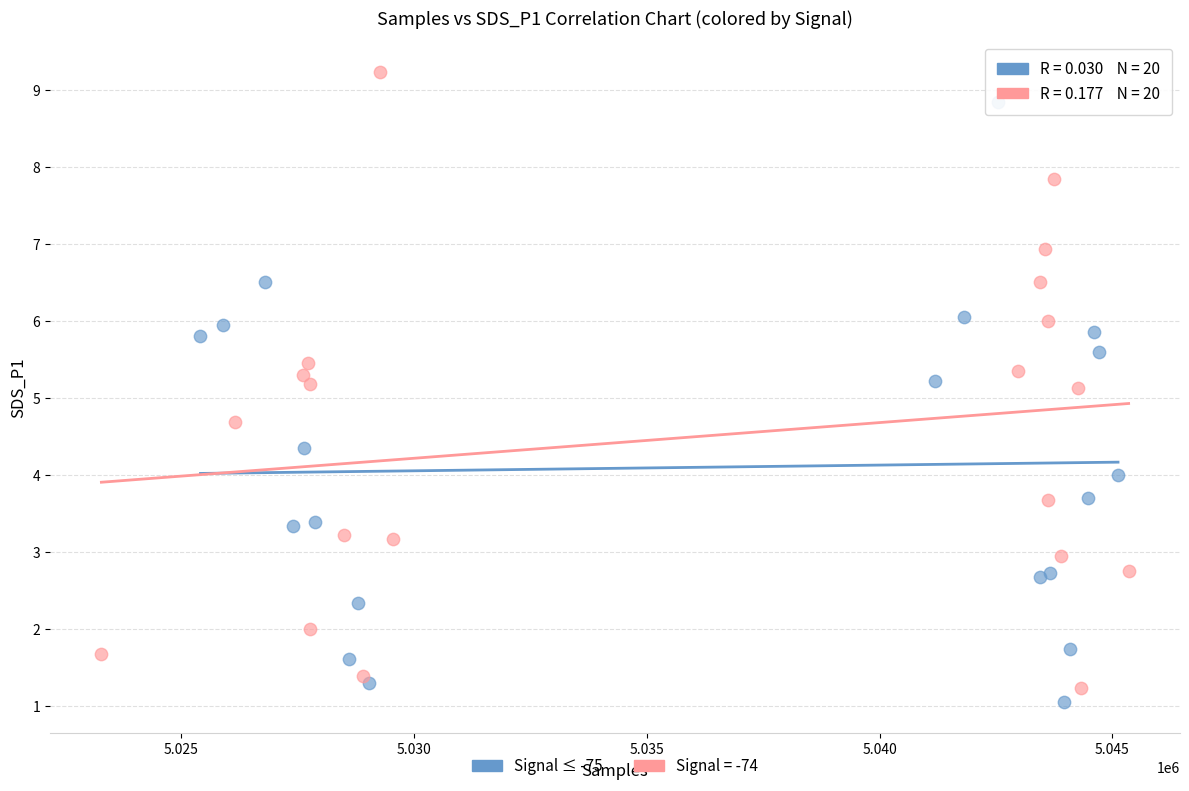

Which series contains the highest Y value?

Signal = -74